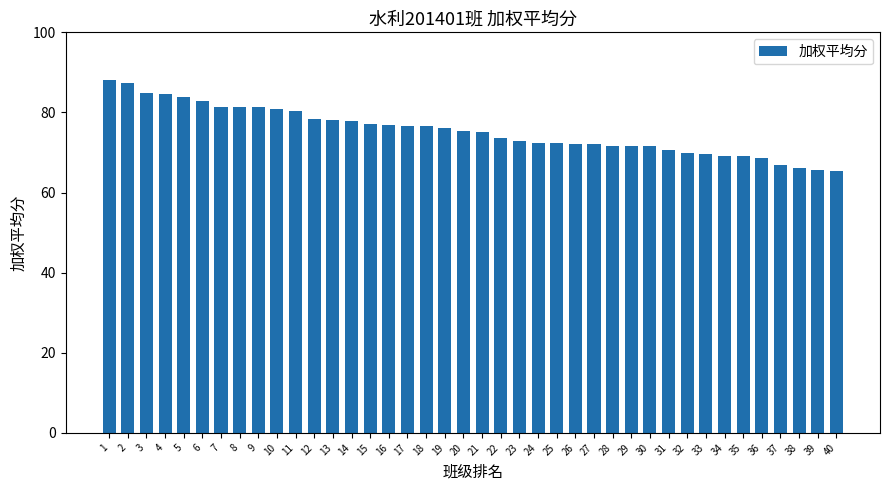

Are the bars horizontal?

No